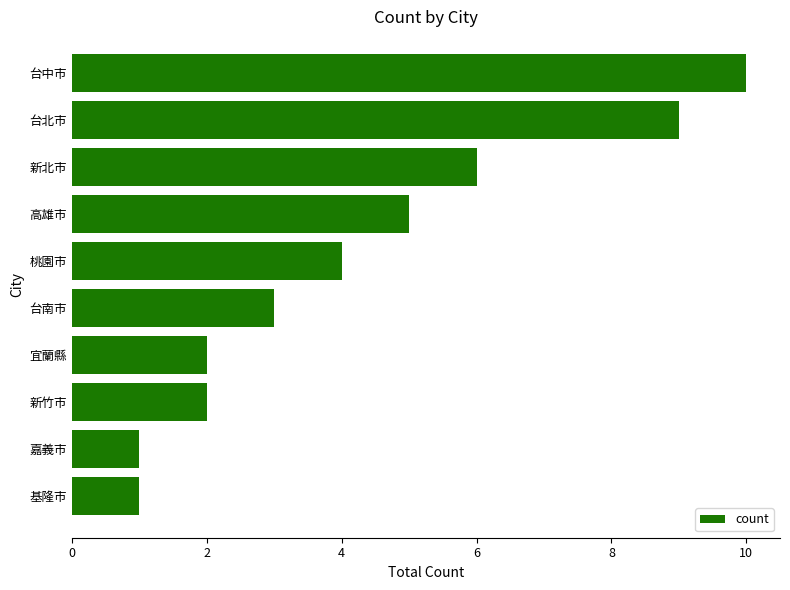

What is the ratio of the value at 新北市 to the value at 台中市?

0.6